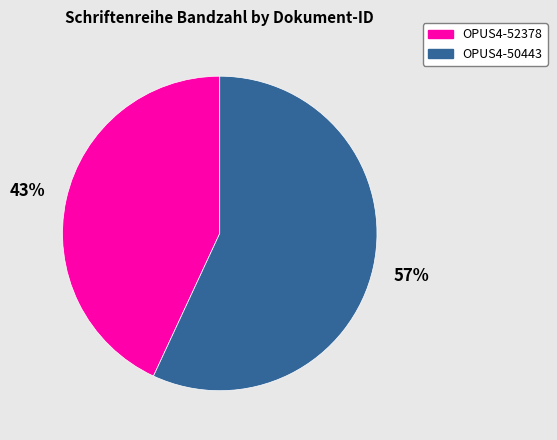

Which slice is the smallest?

OPUS4-52378